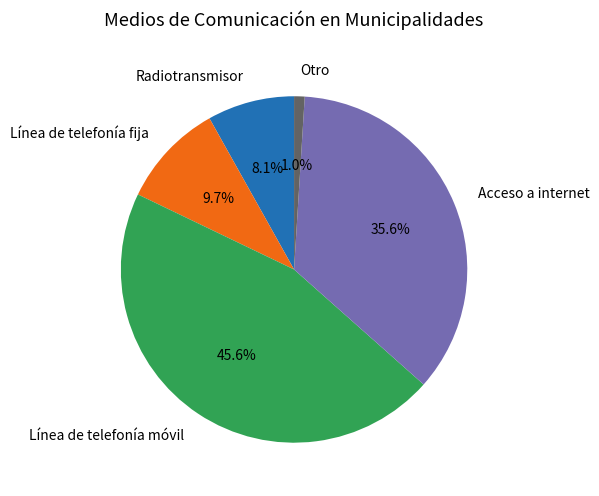

To the nearest percent, what is the average slice percentage?

20%